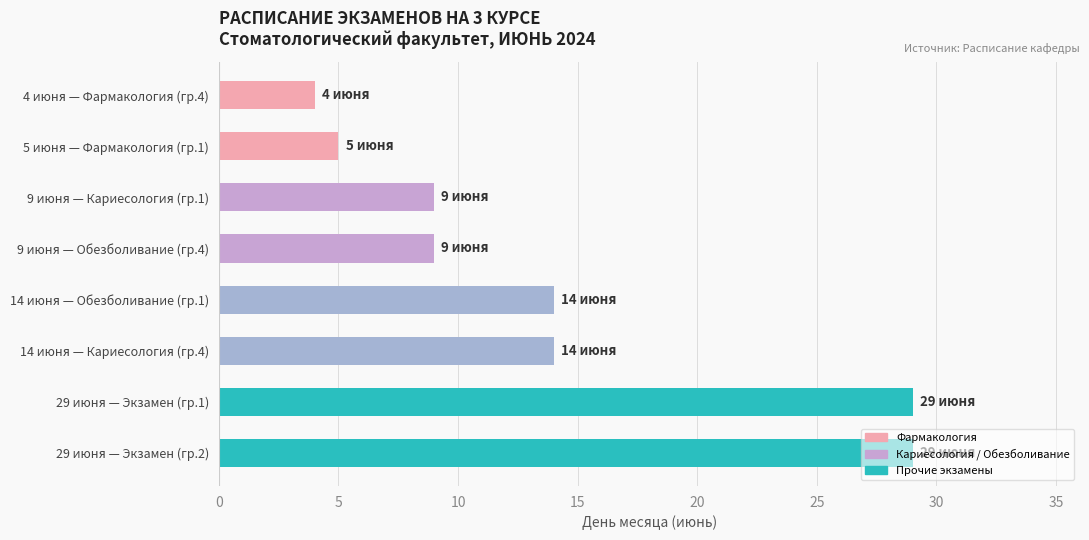

What is the greatest value displayed?

29